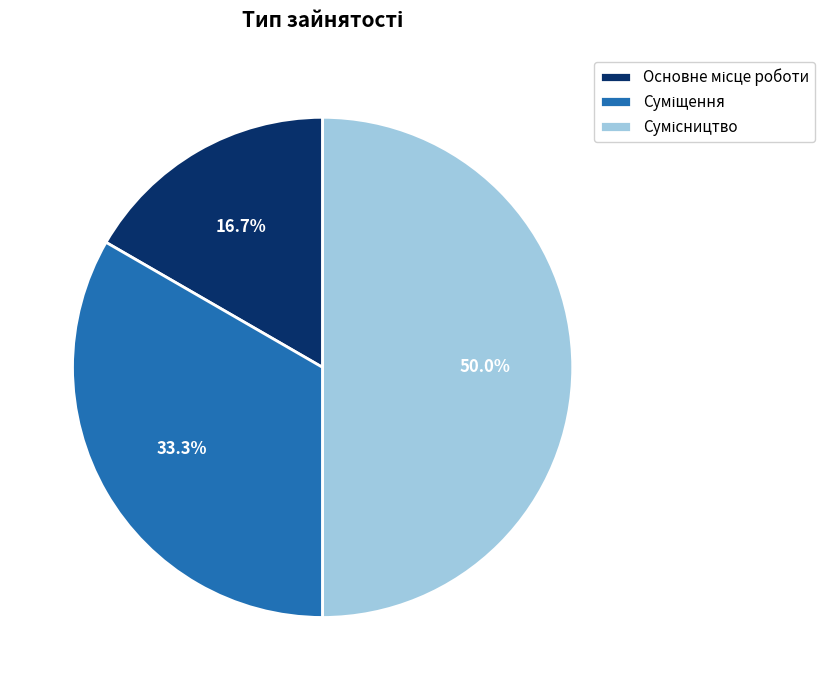

To the nearest percent, what percentage of the pie is Основне місце роботи?

17%